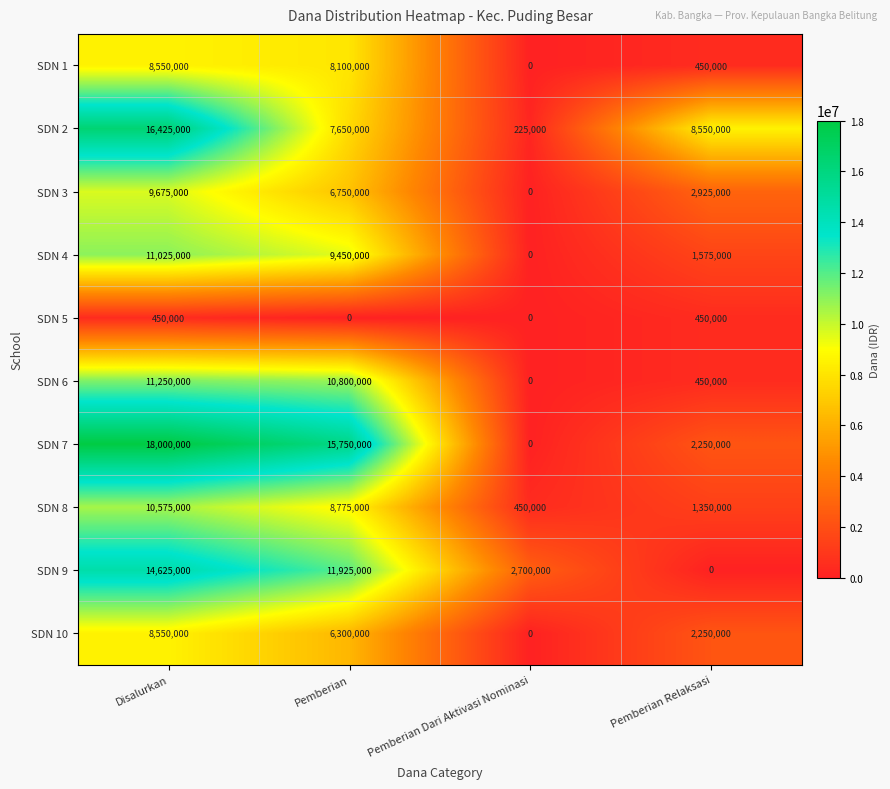

Between Pemberian and Pemberian Dari Aktivasi Nominasi, which series saw the biggest shift?

SDN 7